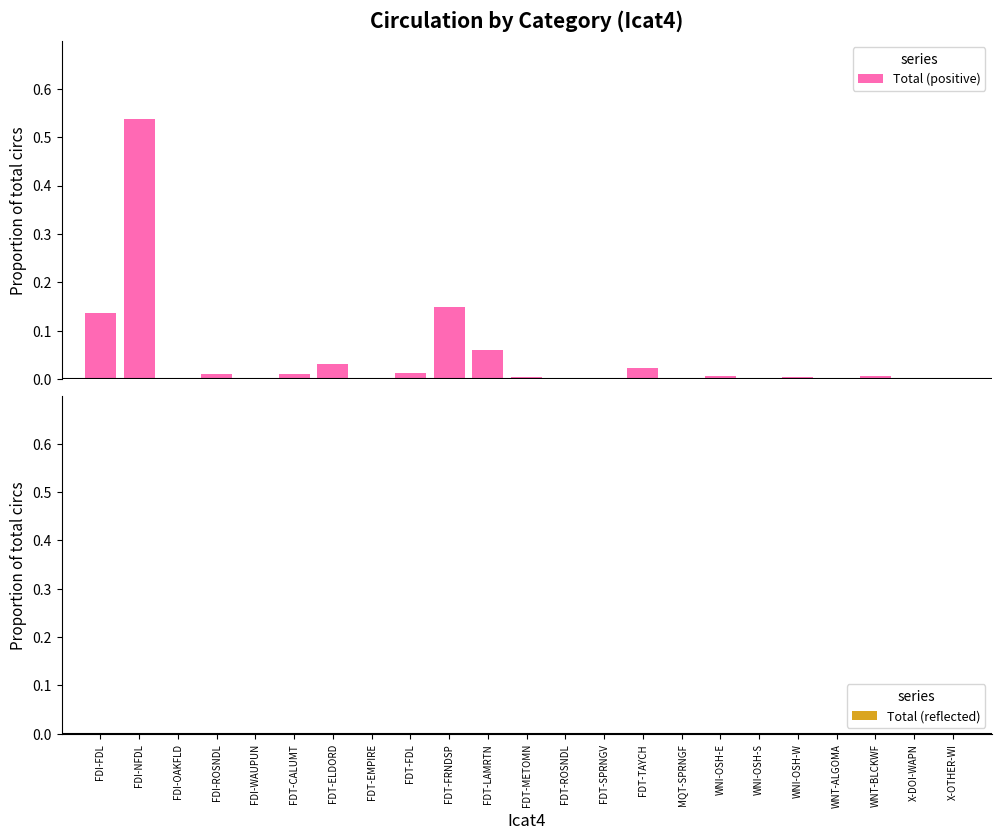

Is it true that Total (reflected) equals -0.0 at FDT-METOMN?

True